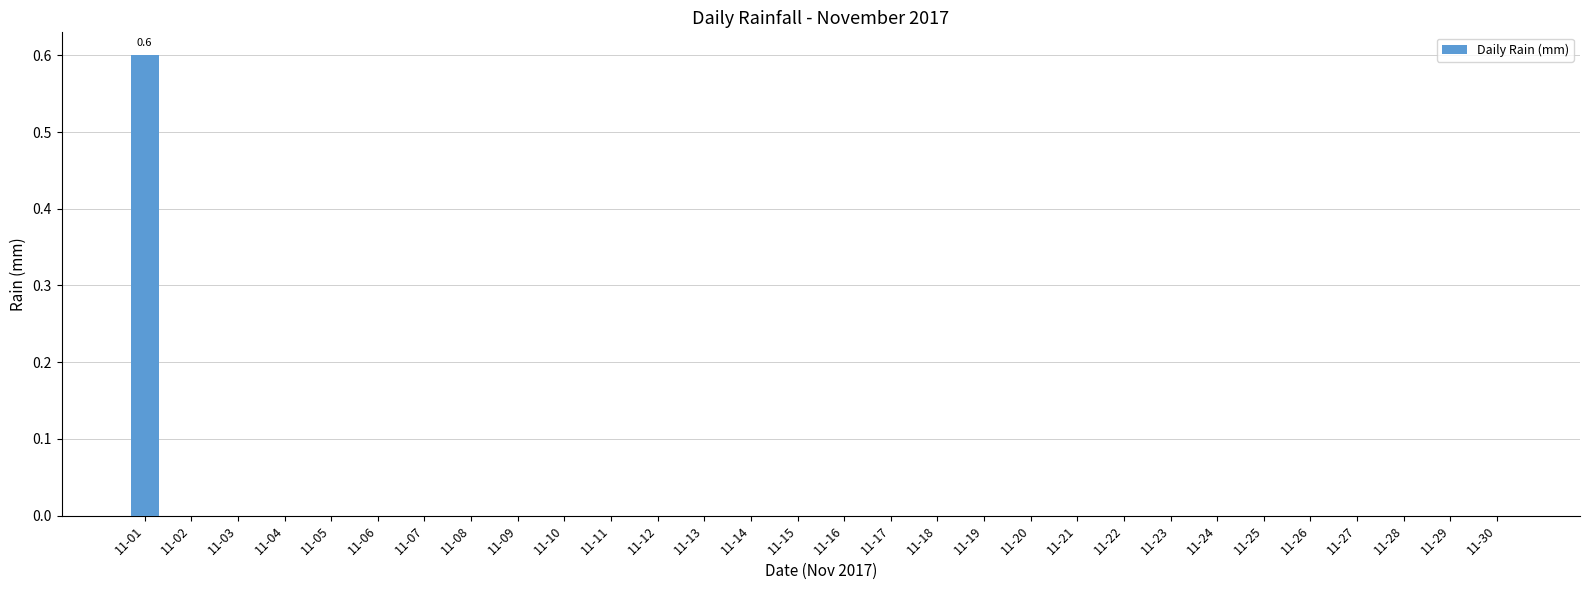

True or false: the data shows 0.0 at 11-30.

True